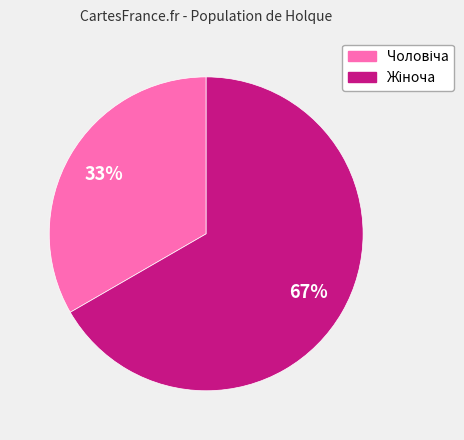

To the nearest percent, what is the average slice percentage?

50%